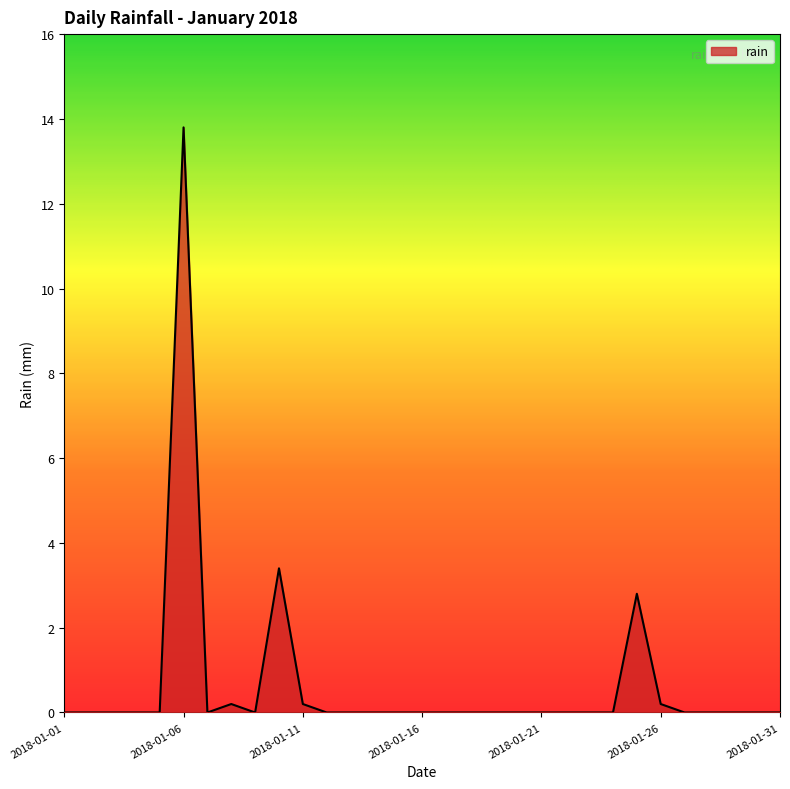

What is the maximum value shown in the chart?

13.8